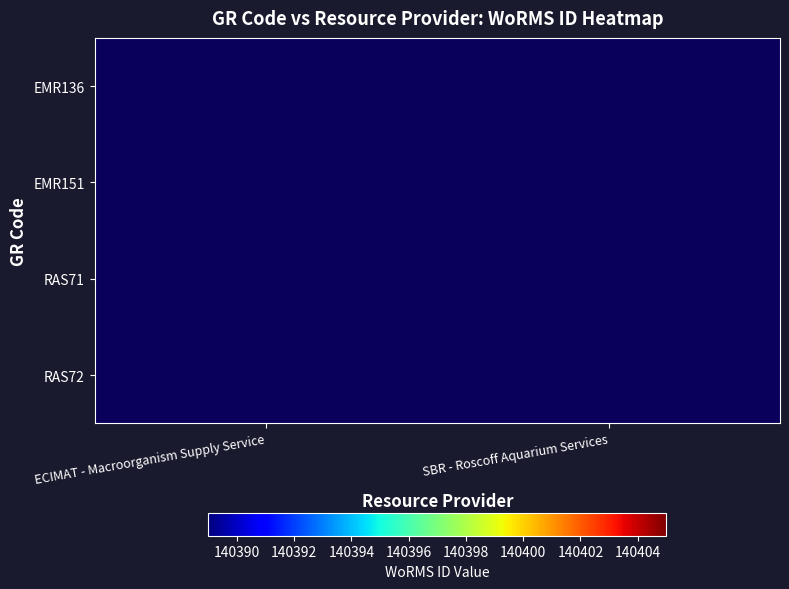

Is the value of EMR136 at ECIMAT - Macroorganism Supply Service greater than the value of EMR151 at ECIMAT - Macroorganism Supply Service?

No